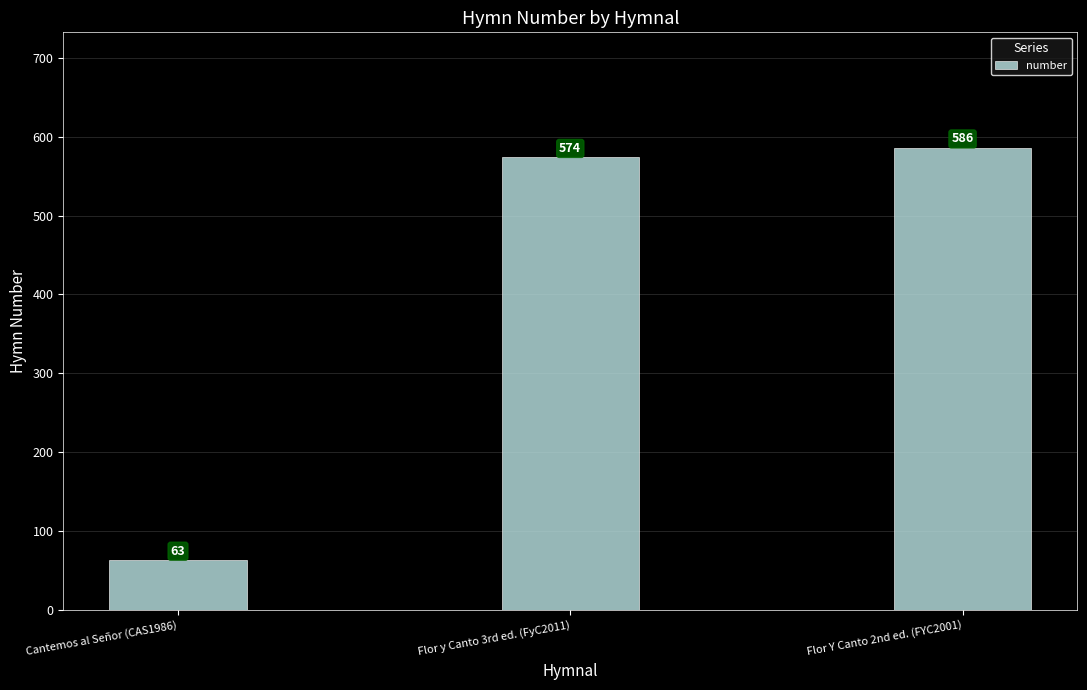

Read the value at Flor y Canto 3rd ed. (FyC2011).

574